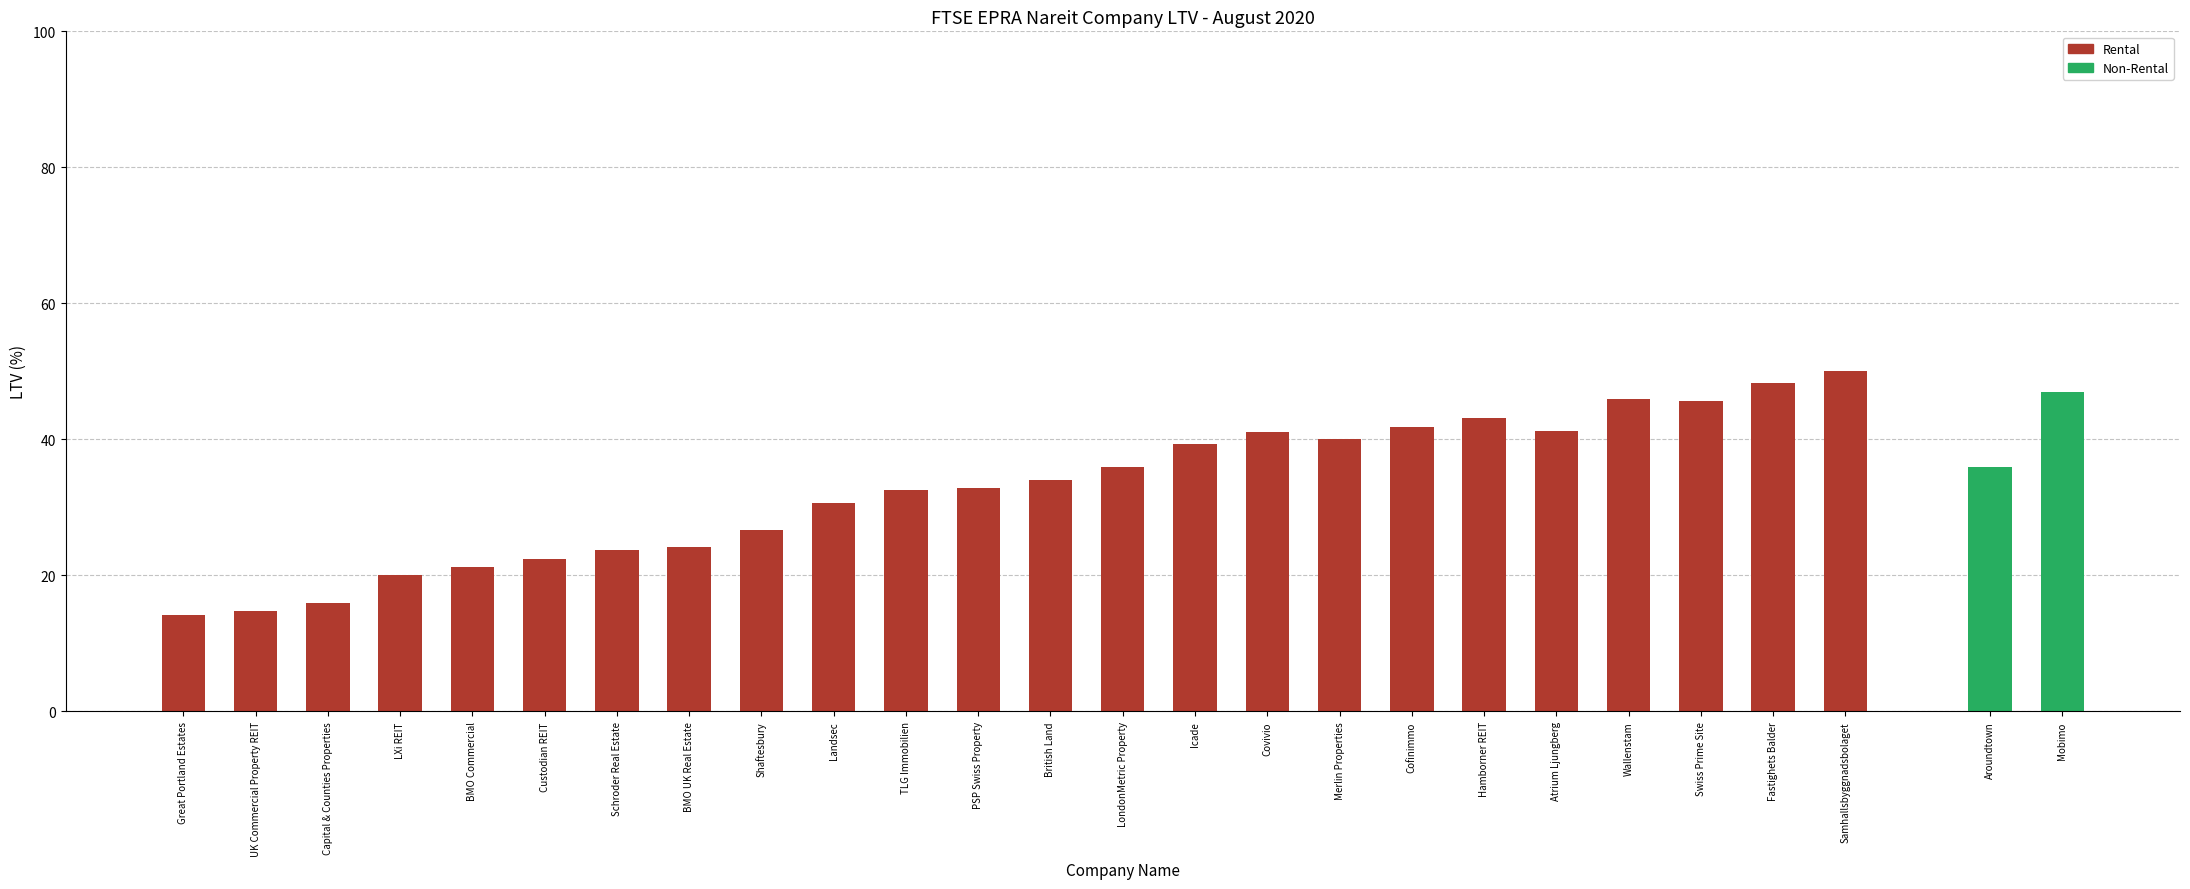

What is the ratio of the value at Great Portland Estates to the value at TLG Immobilien?

0.4